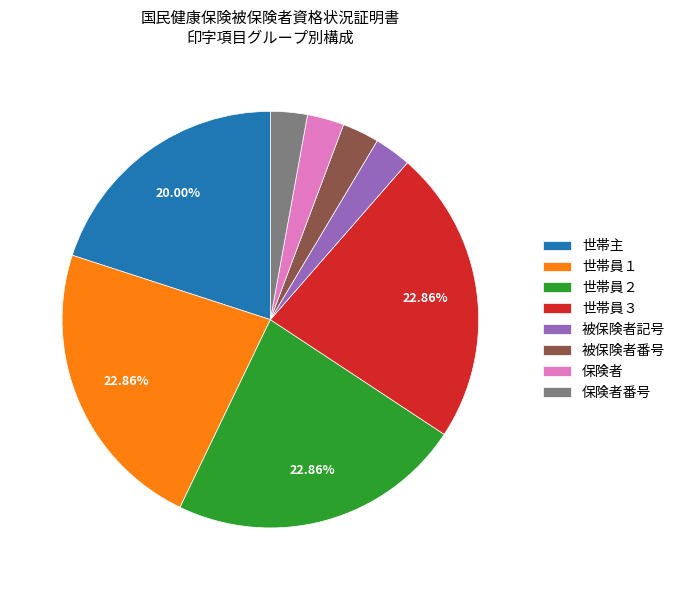

What is the ratio of the value at 被保険者番号 to the value at 世帯員２?

0.1